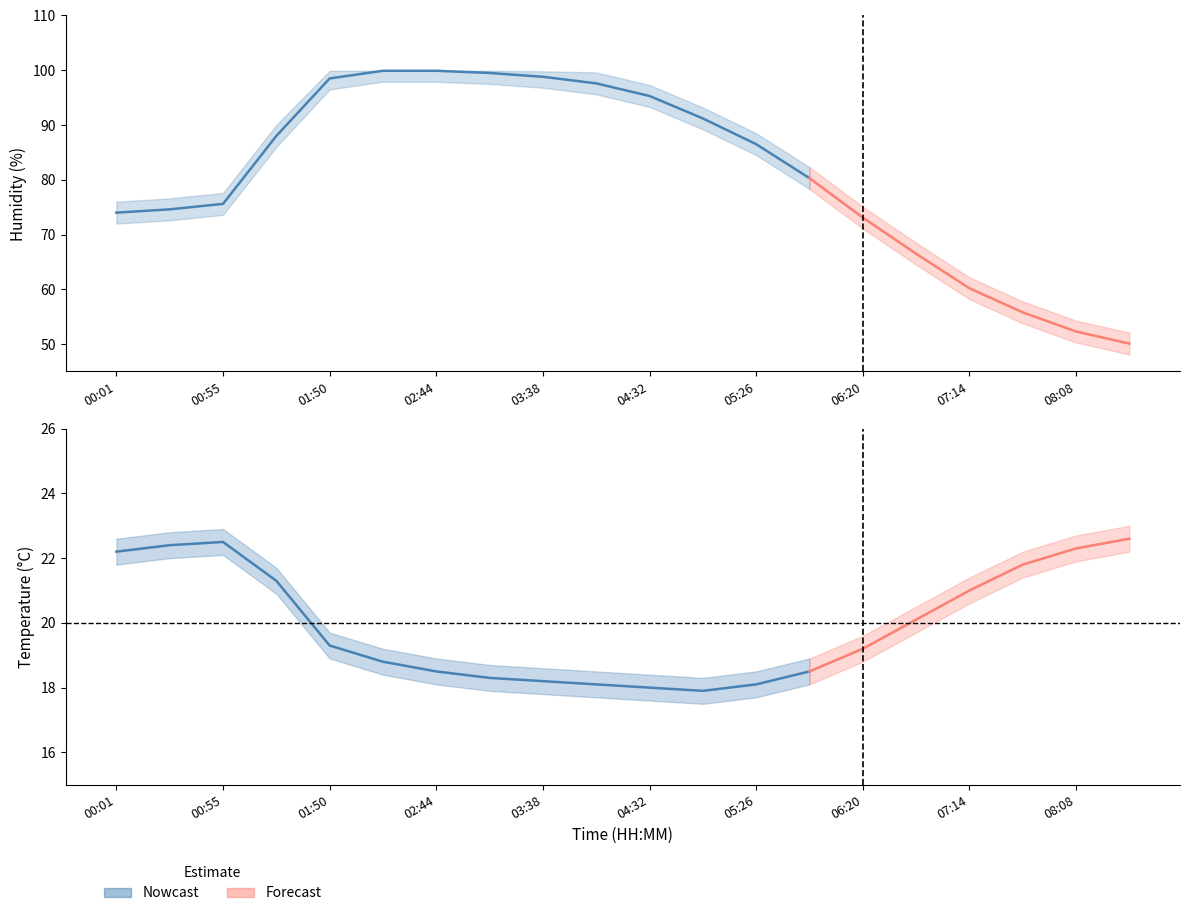

Between 04:32 and 07:41, which series saw the biggest shift?

humidity